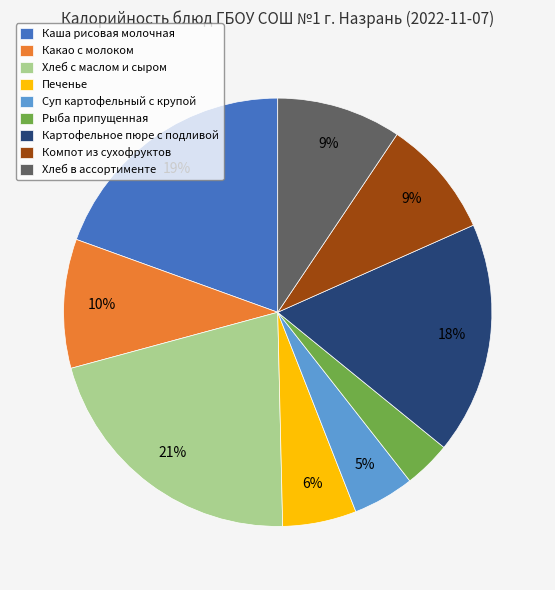

Which category has the biggest portion of the pie?

Хлеб с маслом и сыром